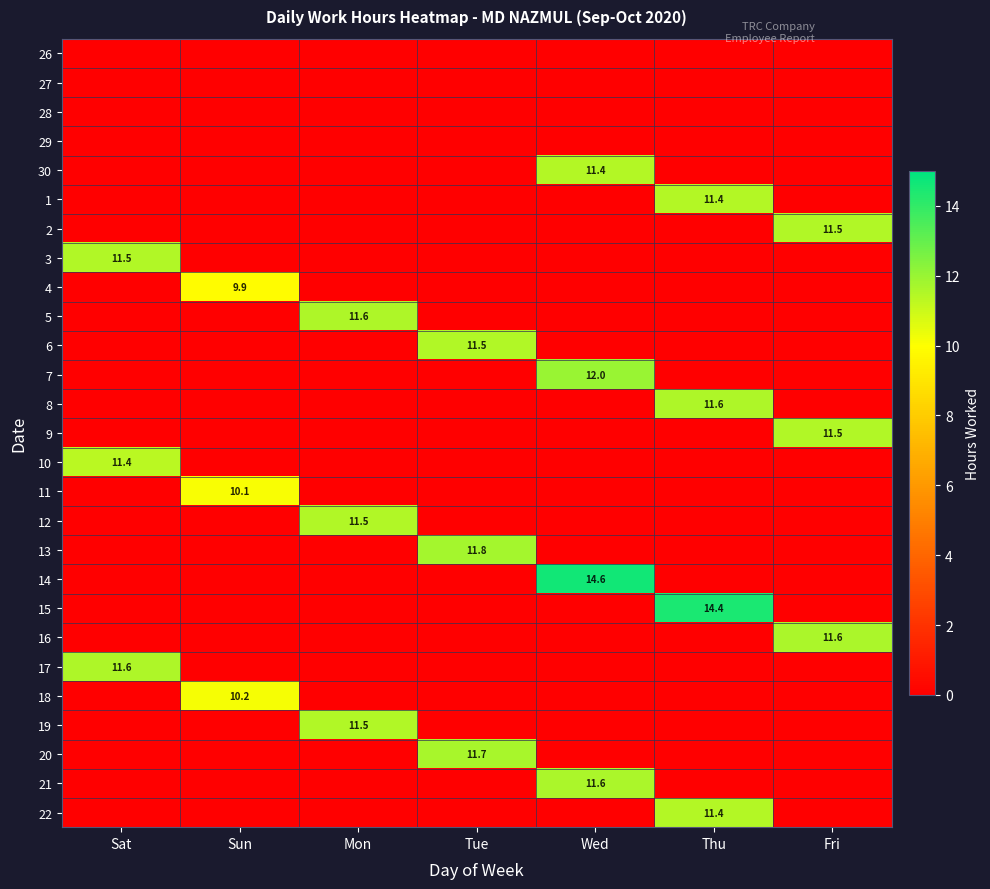

Is the value of 30 at Wed greater than the value of 5 at Mon?

No